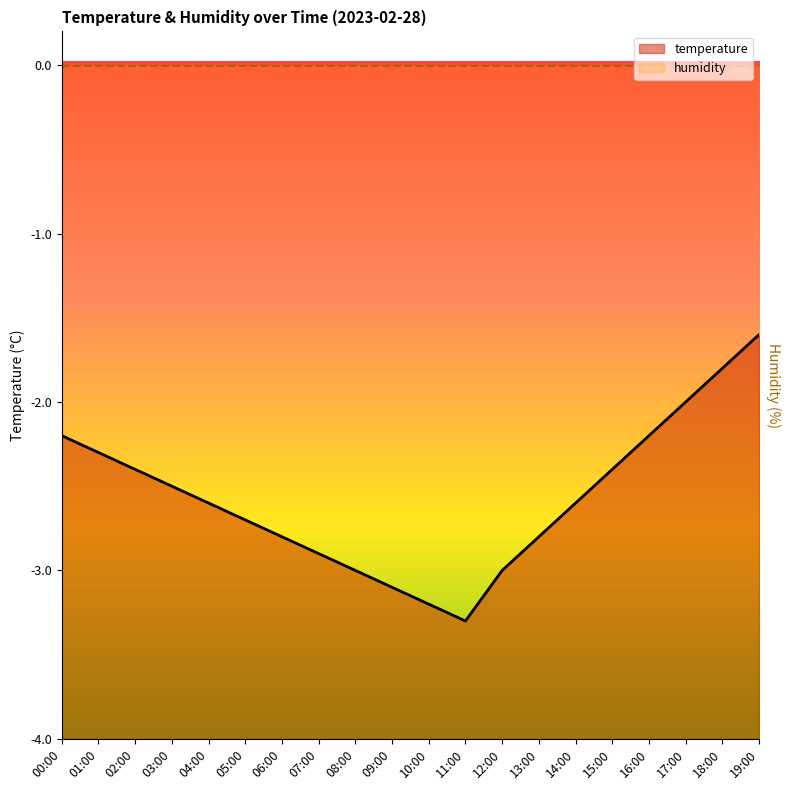

The chart shows a value of 81.0 at 16:00. True or false?

False